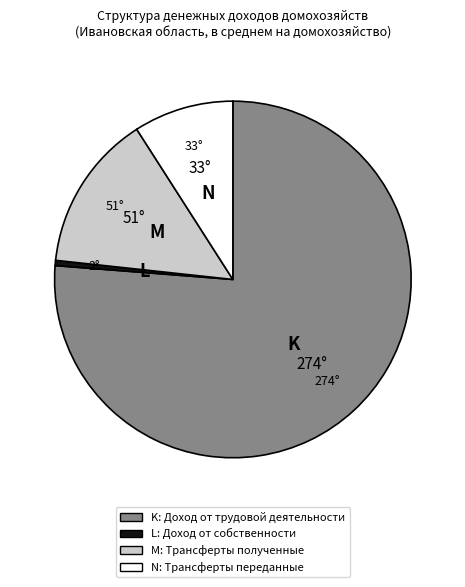

Is there a majority slice in this chart?

Yes